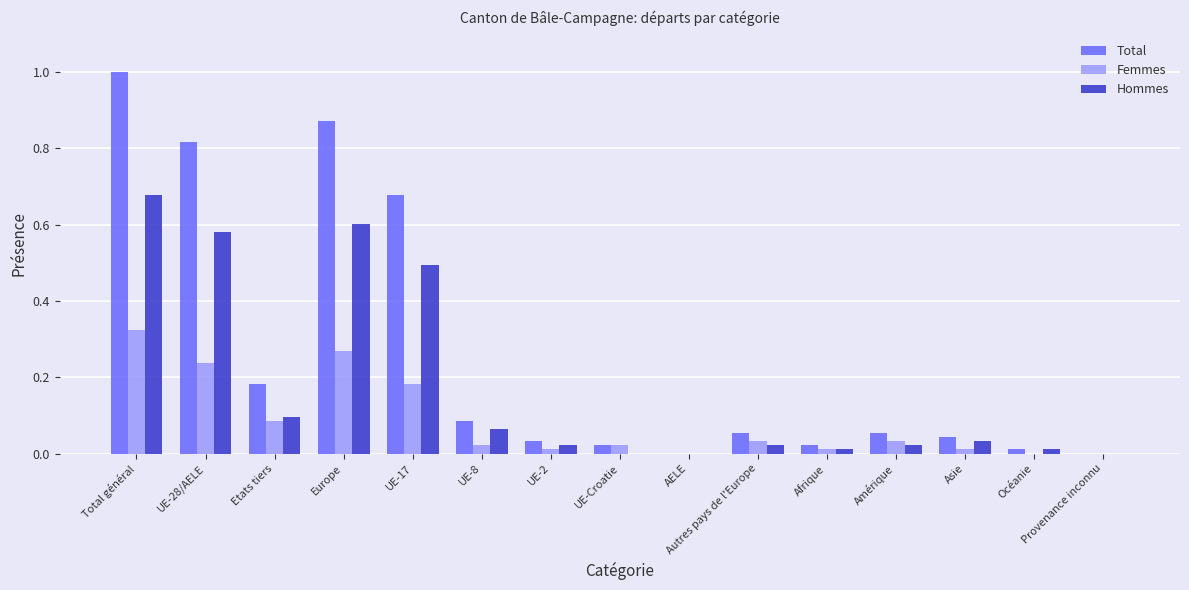

Count the number of data series in this chart.

3